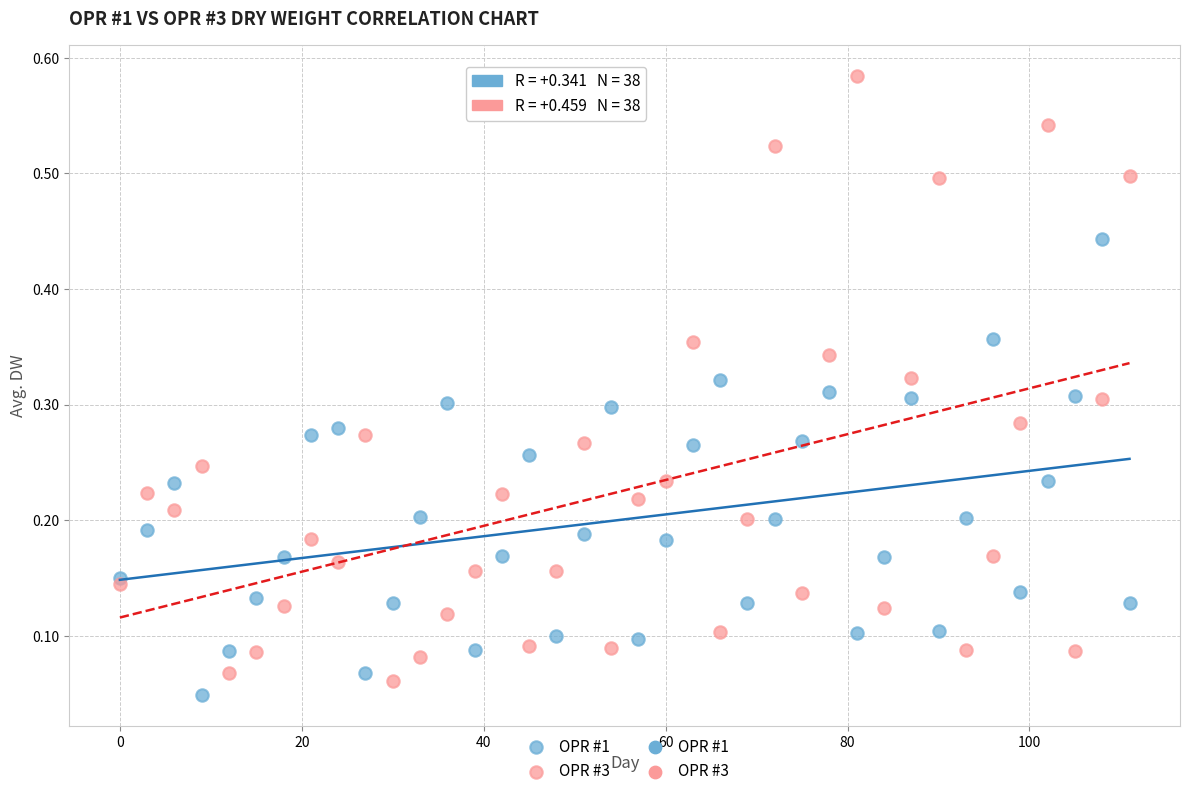

Which series contains the lowest Y value?

OPR #1